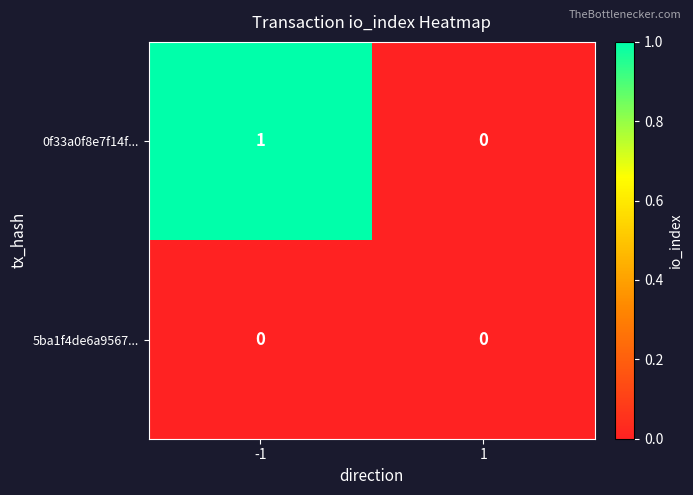

Reading left to right, transcribe all the data shown in this chart.

0f33a0f8e7f14f...: 1	0
5ba1f4de6a9567...: 0	0